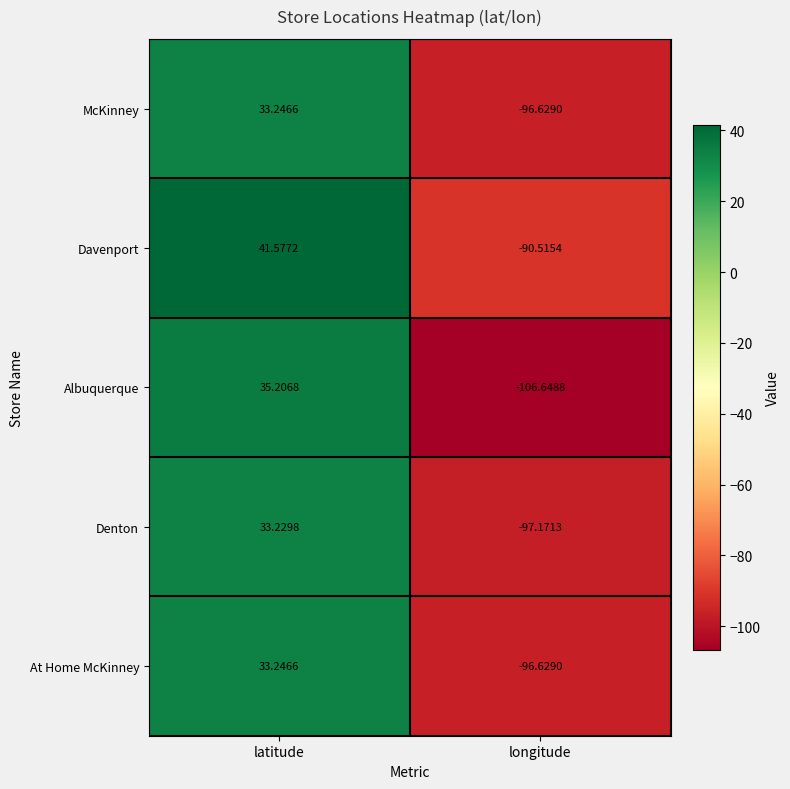

Which series has the largest total across all categories?

Davenport